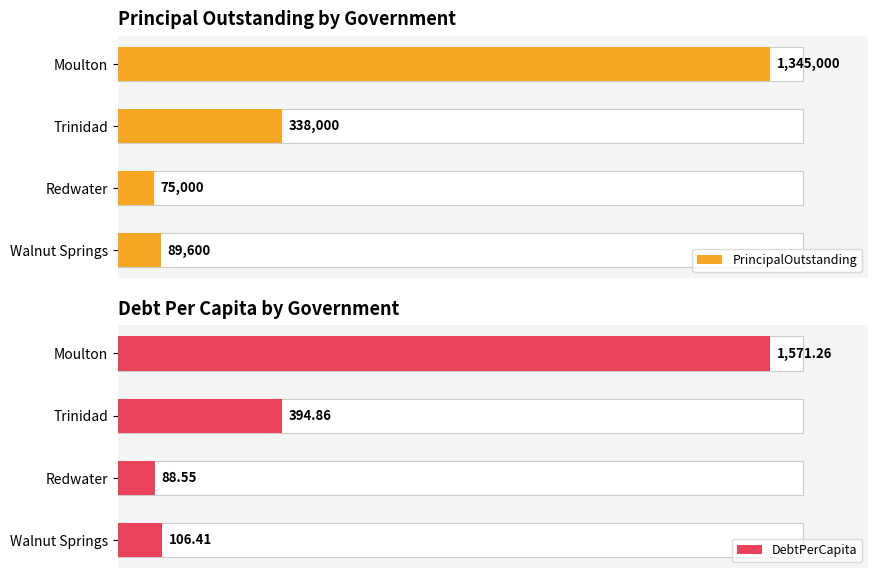

What are all the series names shown in the legend?

PrincipalOutstanding, DebtPerCapita